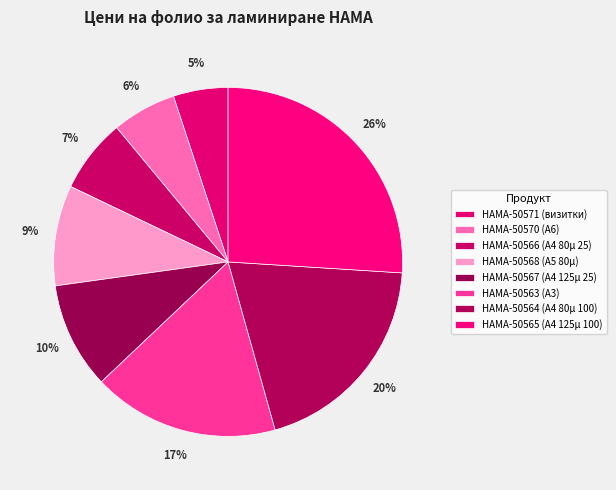

To the nearest percent, what is the combined percentage of HAMA-50567 (A4 125µ 25) and HAMA-50568 (A5 80µ)?

19%